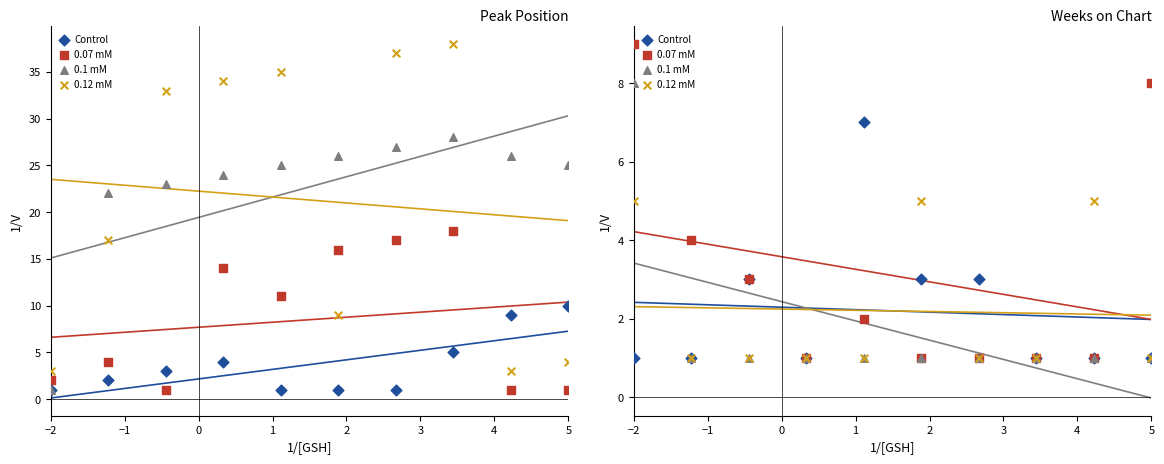

At which category is the sum across all series the highest?

−2